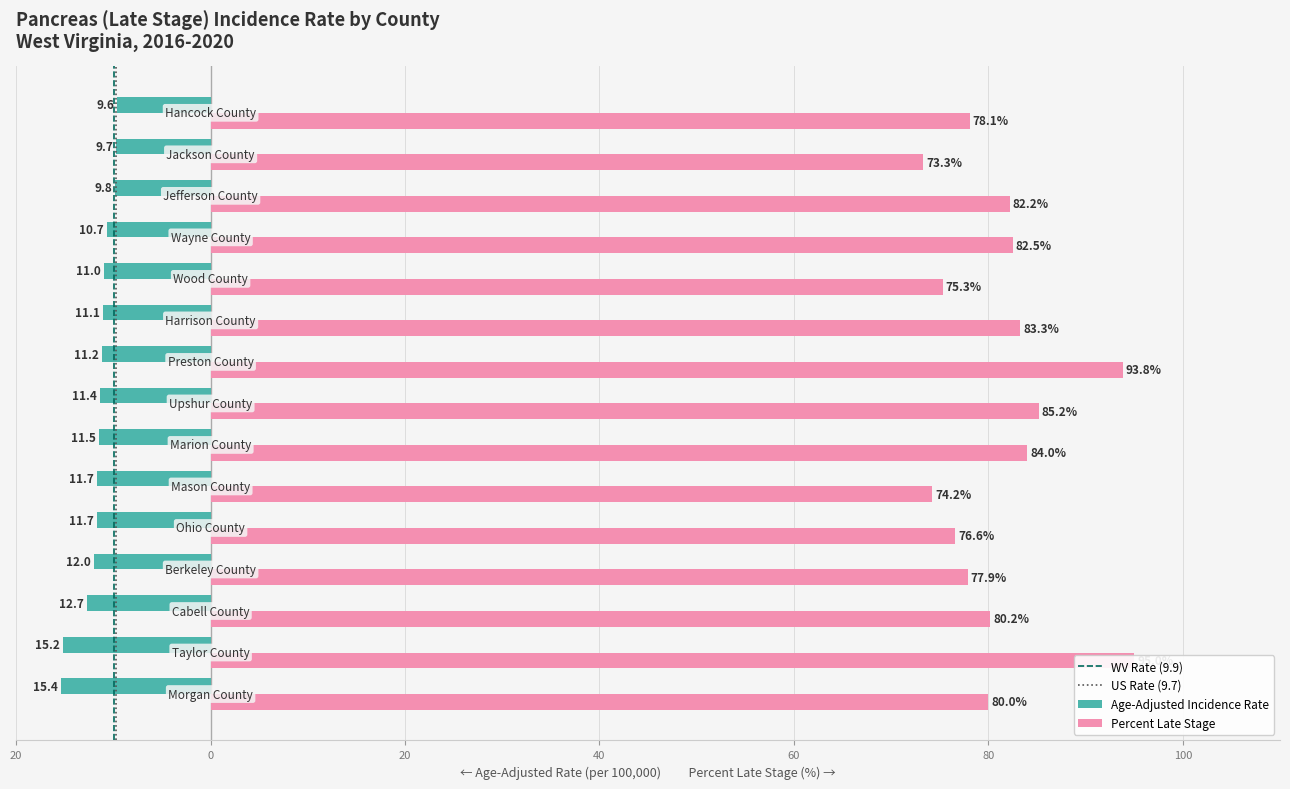

Read the Percent Late Stage value at Ohio County.

76.6